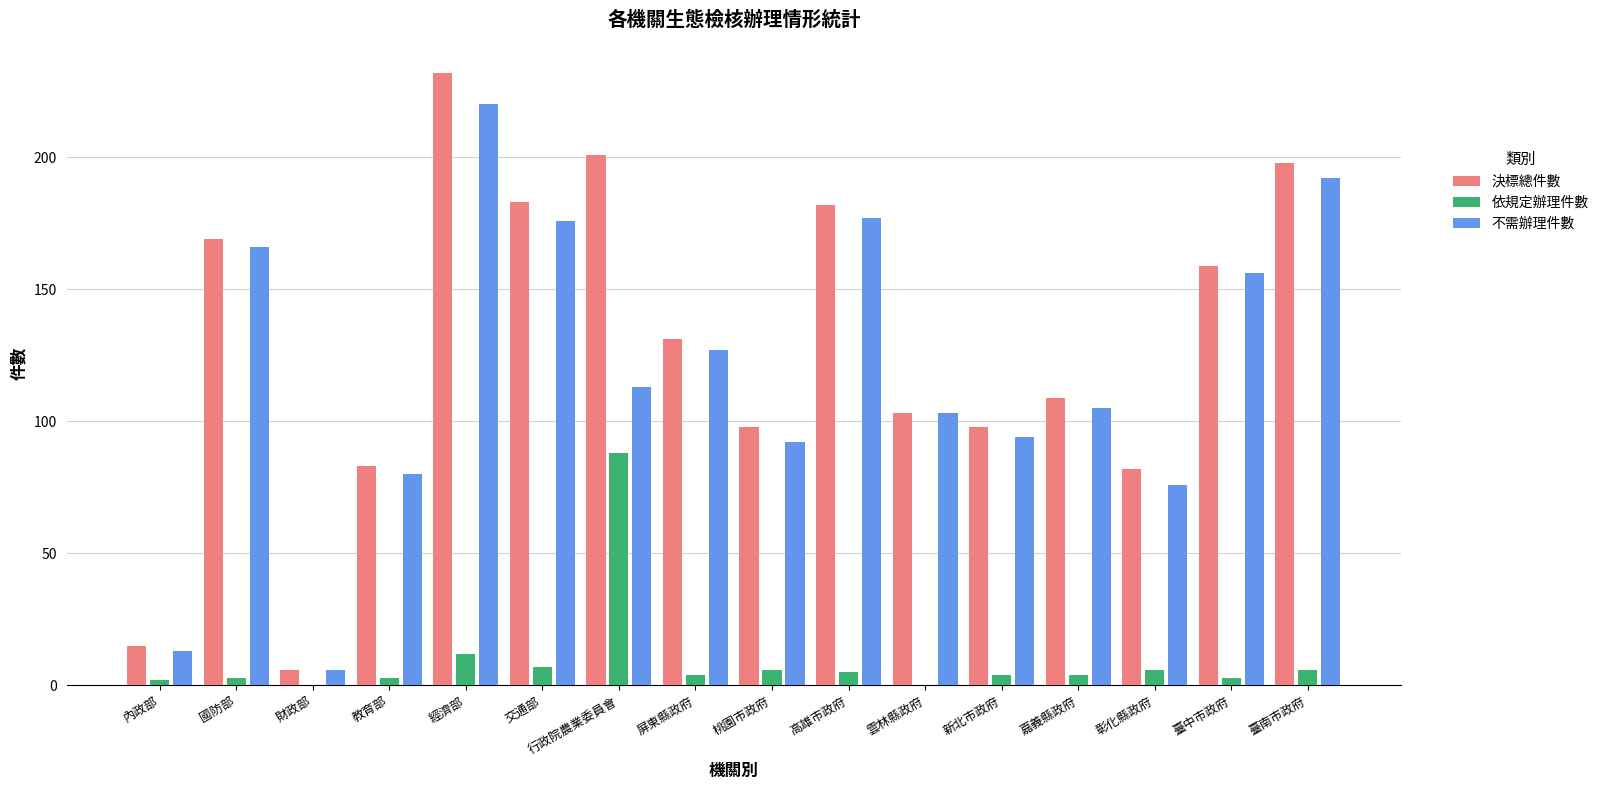

Which series has the widest spread of values?

決標總件數